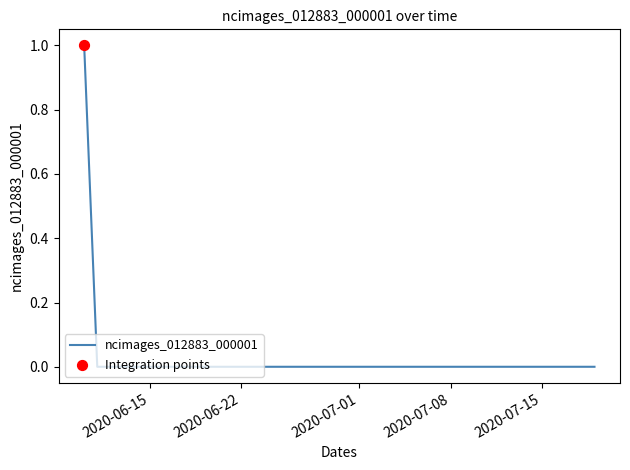

Does the chart have visible grid lines?

No